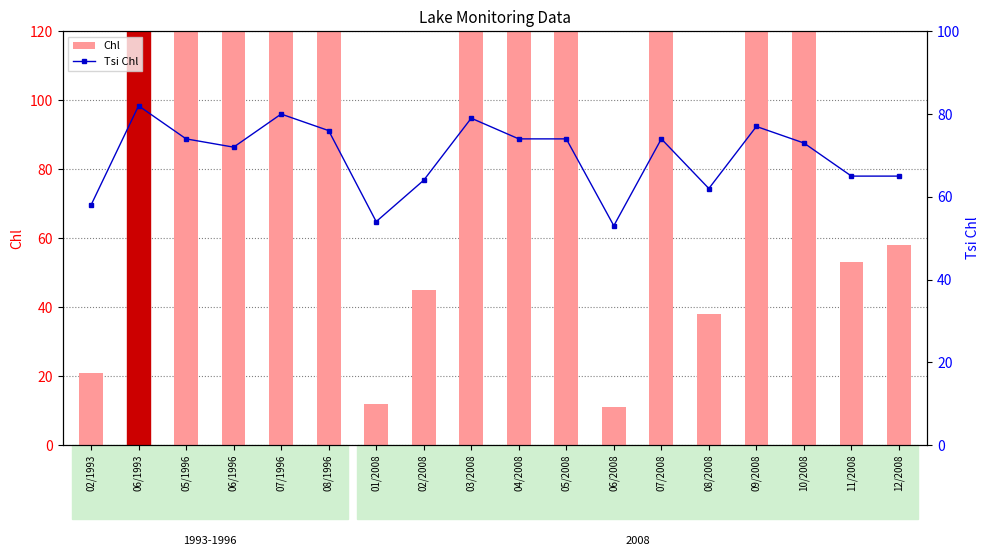

List the series in order of their overall mean, highest first.

Chl, Tsi Chl